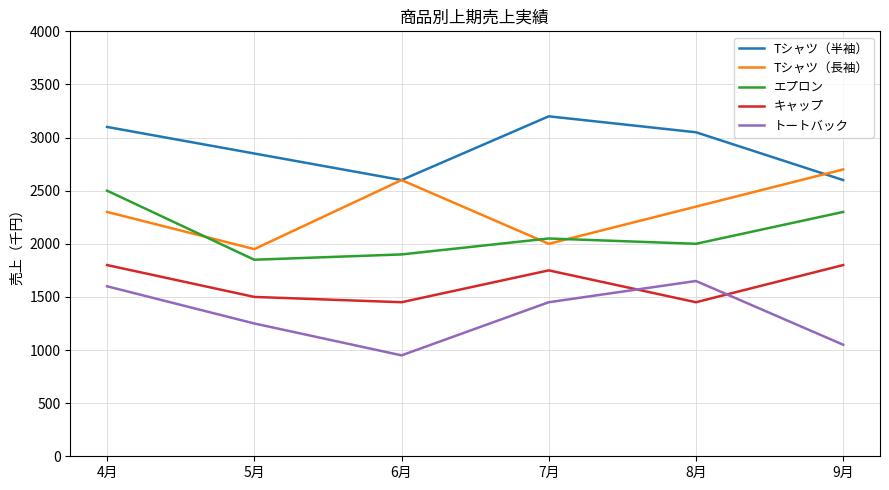

Which series ends up on top after the final intersection of Tシャツ（半袖） and Tシャツ（長袖）?

Tシャツ（長袖）